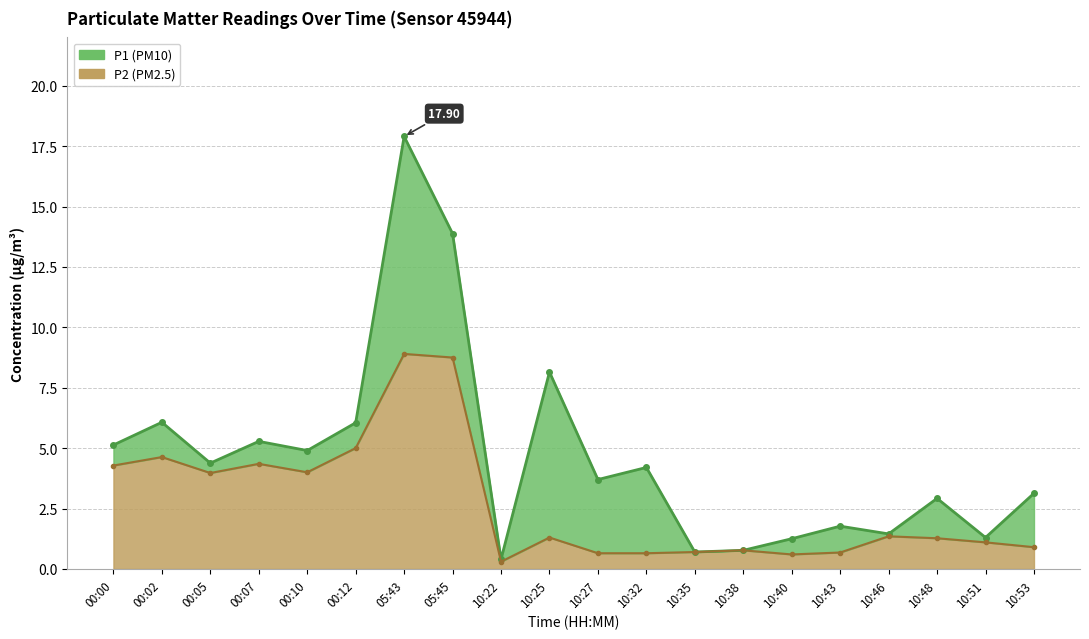

In P2, how many points are lower than both neighbors (excluding endpoints)?

4